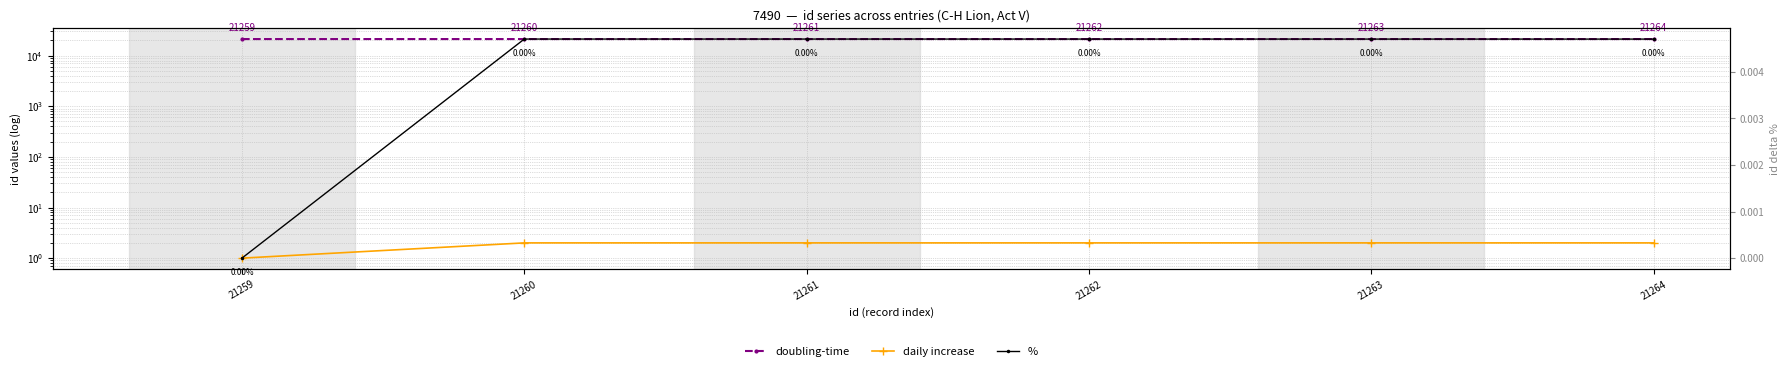

Count the daily increase values in the range 2 to 3.

5